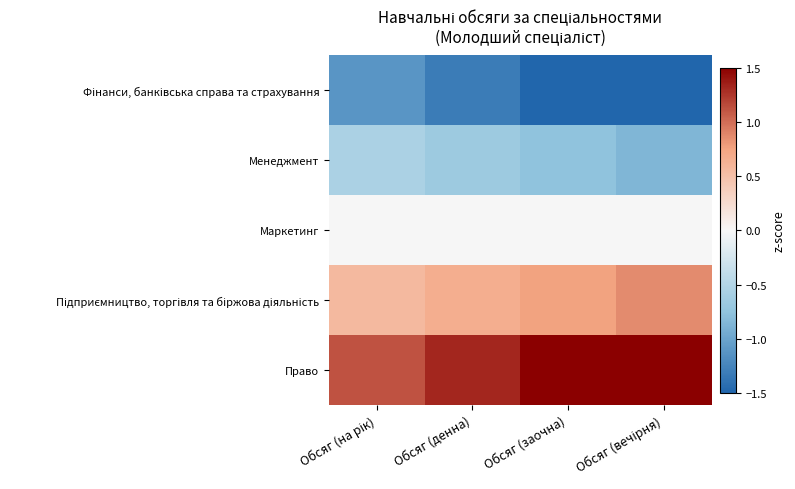

What is the difference between the highest and lowest values at Обсяг (вечірня)?

3.4